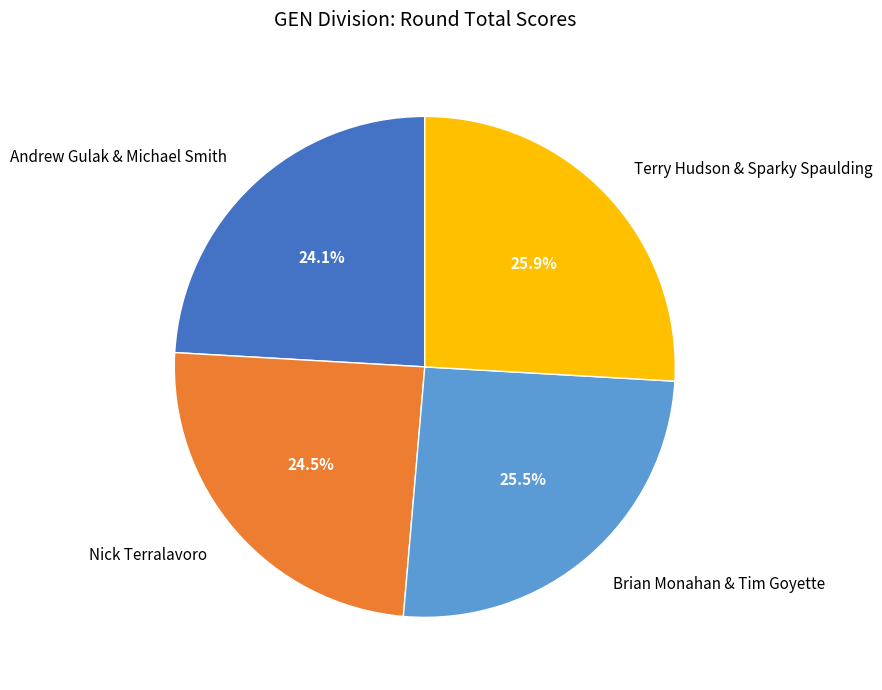

Approximately how many times larger is the value at Andrew Gulak & Michael Smith compared to Nick Terralavoro?

1.0